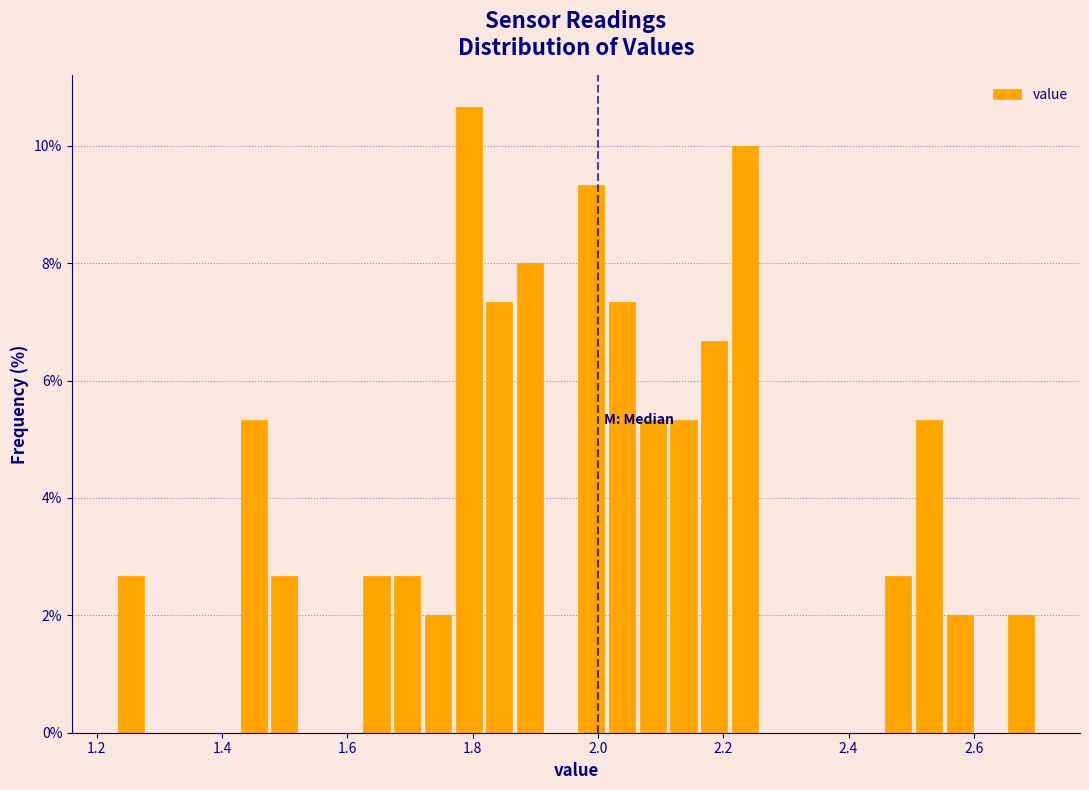

Read against the x-axis, roughly where is the centre of the tallest bar?

1.80